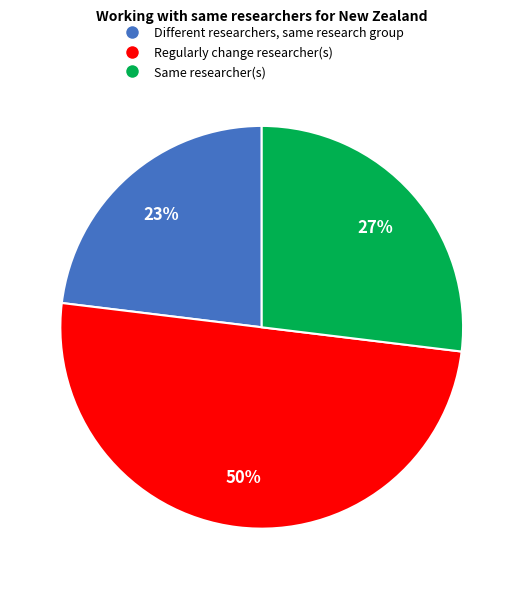

Rank the categories by value from lowest to highest.

Different researchers, same research group, Same researcher(s), Regularly change researcher(s)